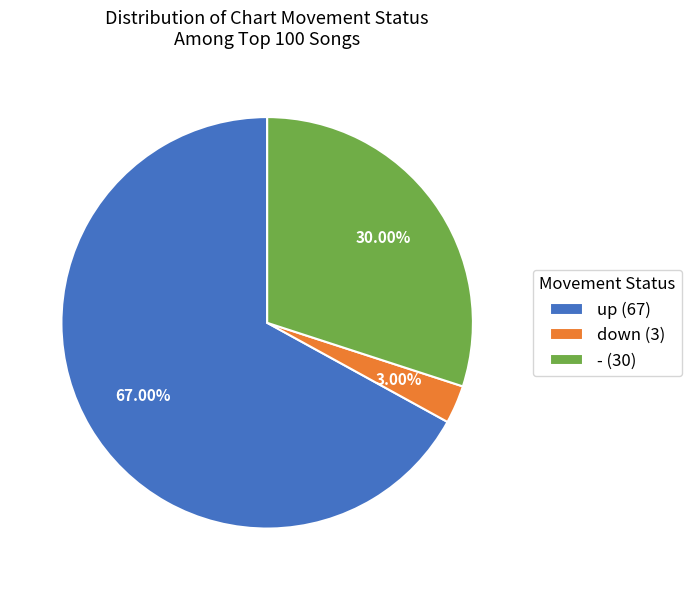

Count the number of slices in the pie.

3